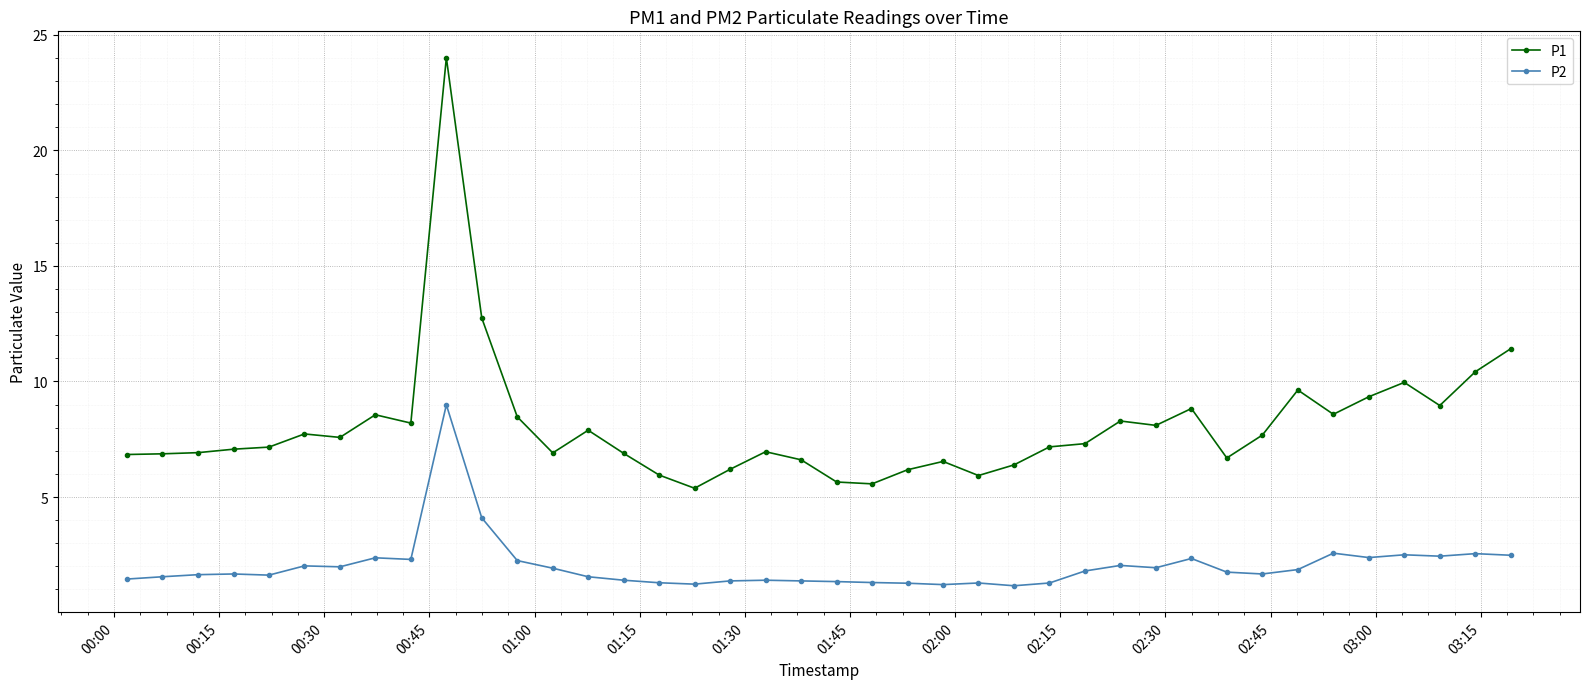

List the series in order of their overall mean, highest first.

P1, P2